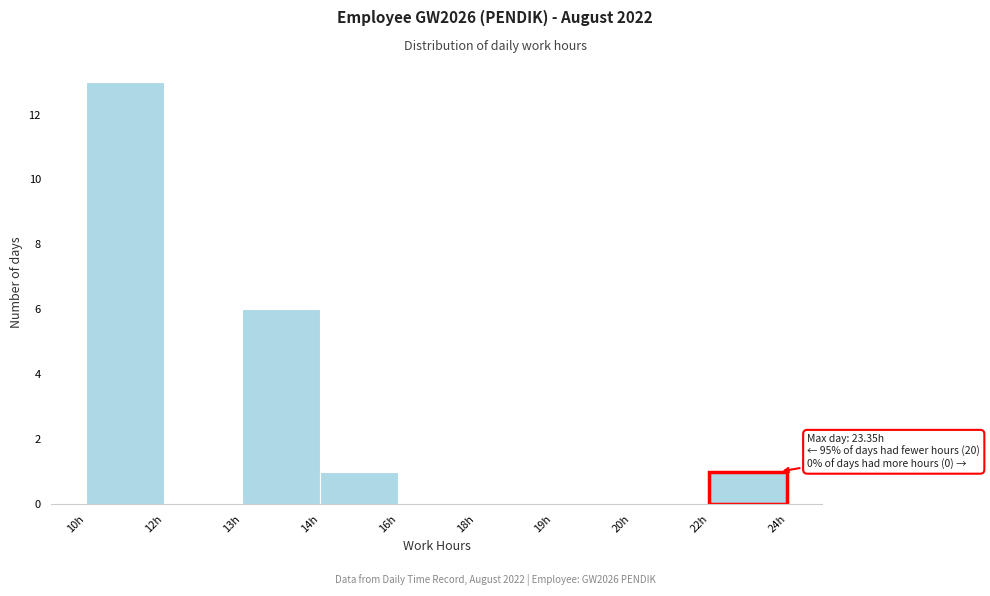

Reading left to right, extract all data points from this chart.

10h=13	12h=0	13h=6	14h=1	16h=0	18h=0	19h=0	20h=0	22h=1